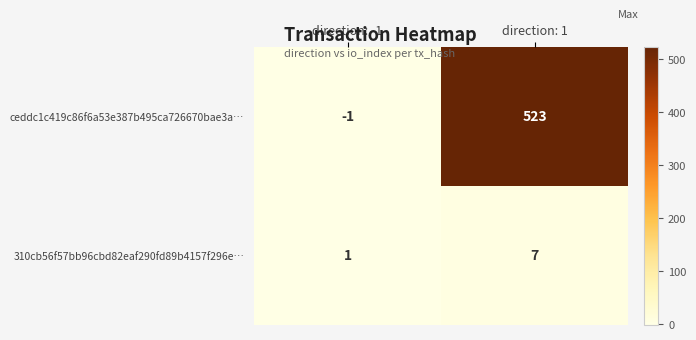

Which series has the largest range (max minus min)?

ceddc1c419c86f6a53e387b495ca726670bae3a…